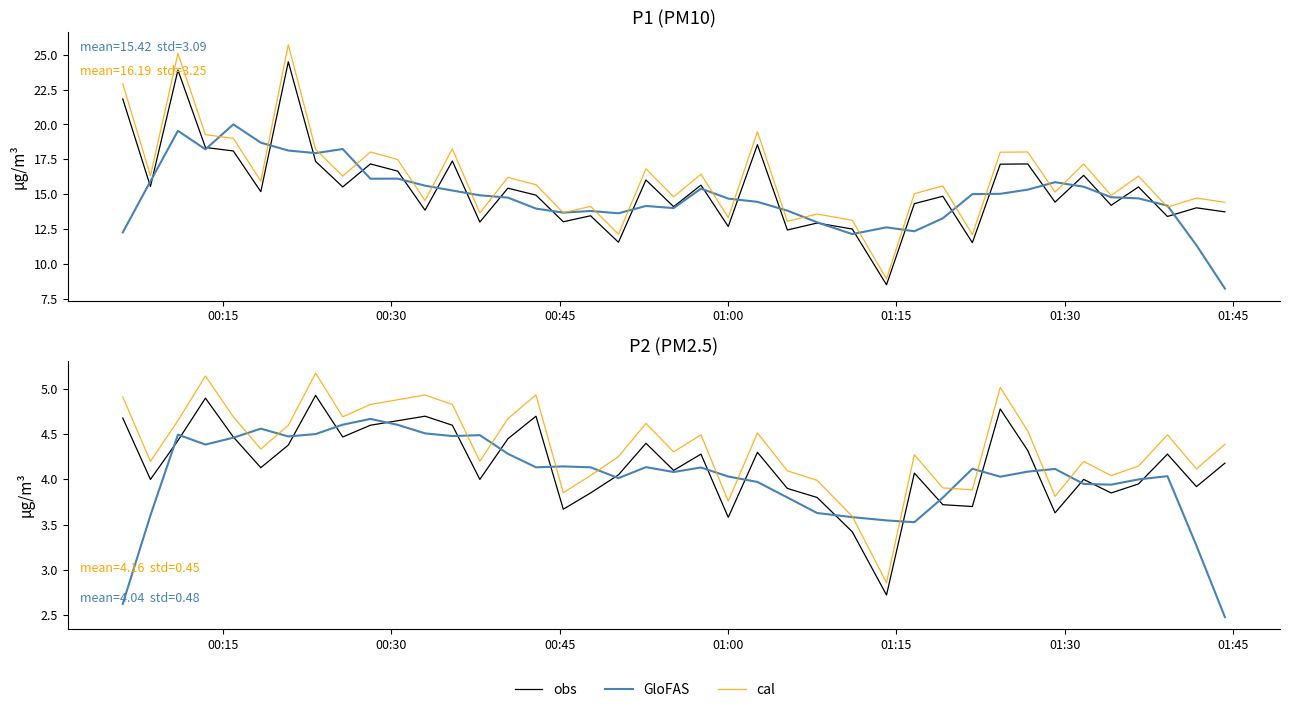

How many interior local peaks does the cal series have?

11